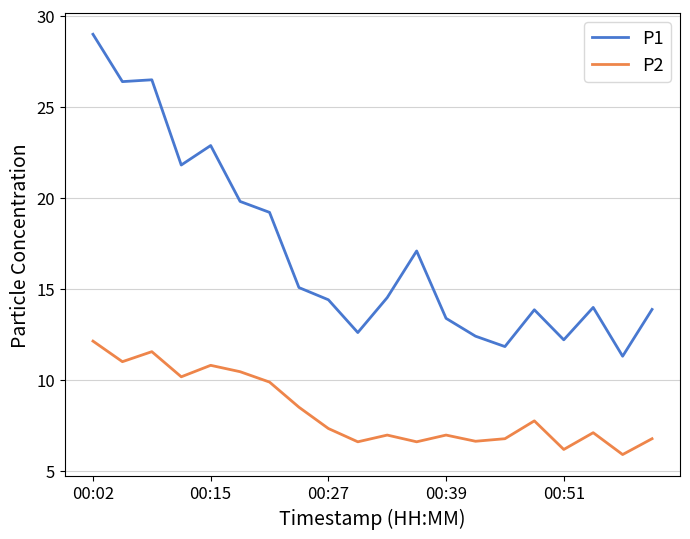

List the series in order of their peak value, highest first.

P1, P2